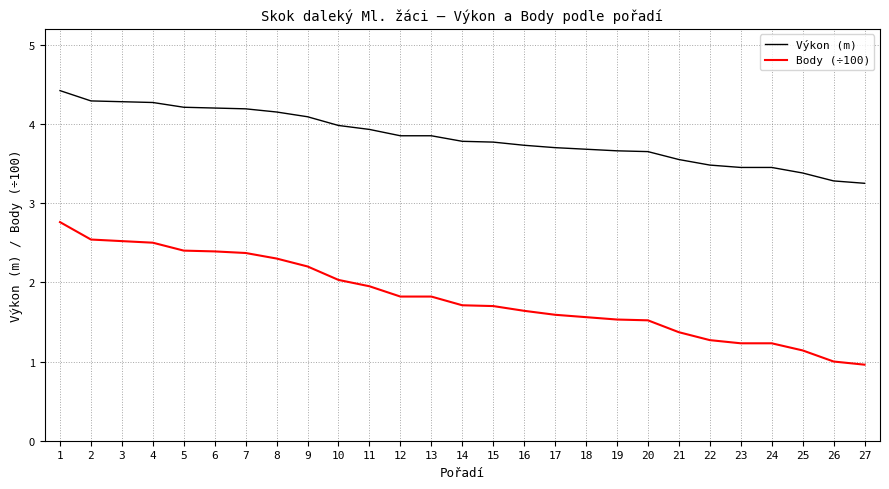

What is the approximate value of Body (÷100) at 15?

1.7